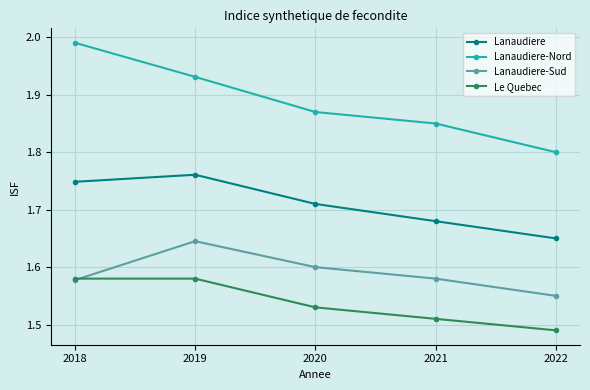

What is the sum of all Lanaudiere-Sud values?

8.0